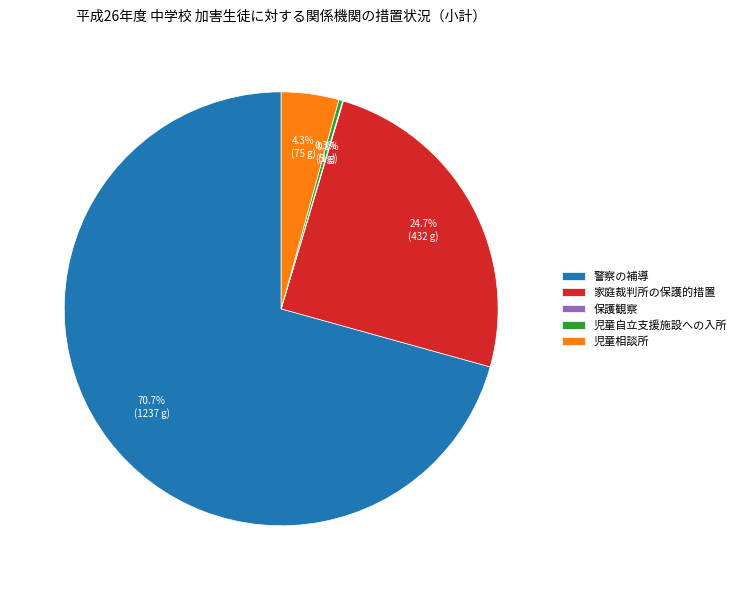

What is the ratio of the value at 家庭裁判所の保護的措置 to the value at 警察の補導?

0.3